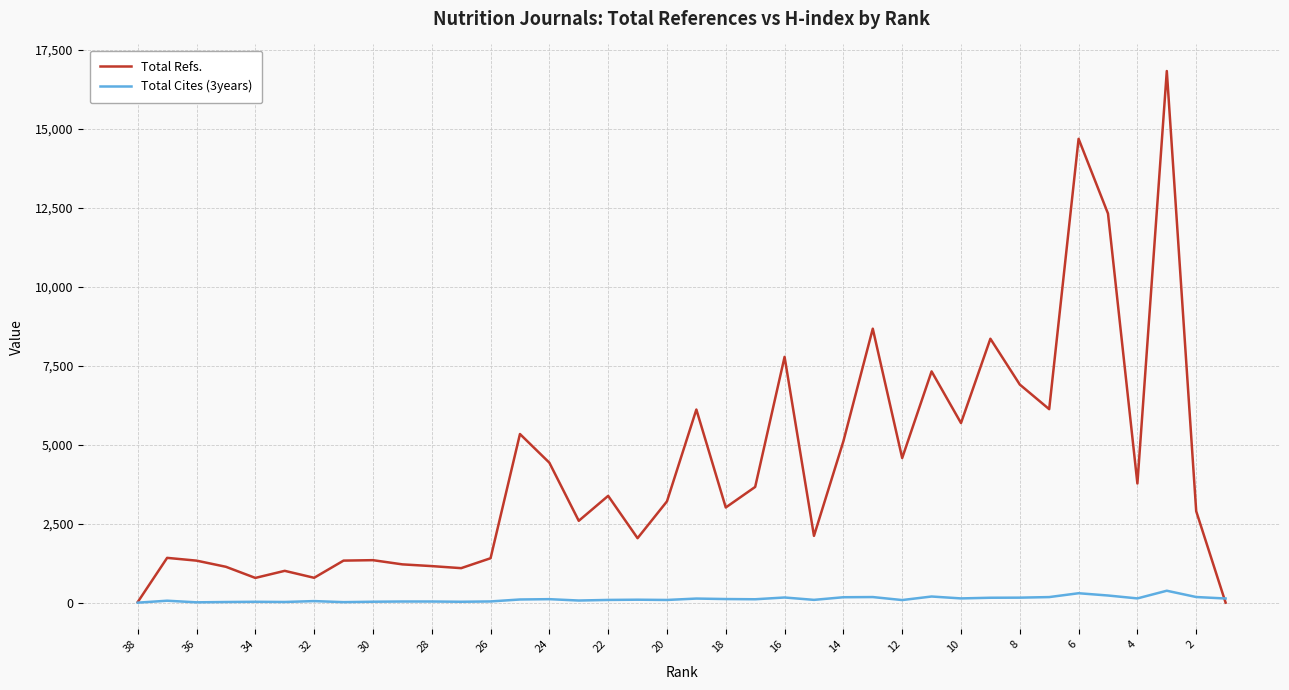

List the series in order of their peak value, lowest first.

Total Cites (3years), Total Refs.